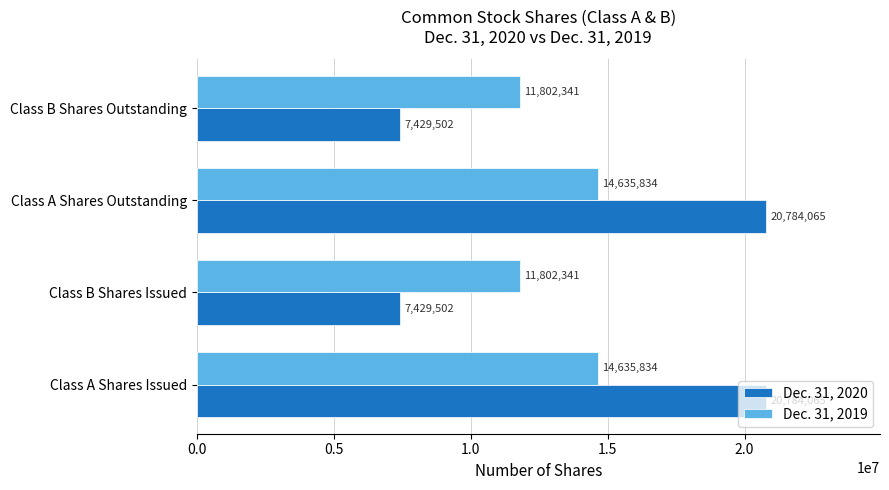

Rank the series by their average value, from lowest to highest.

Dec. 31, 2019, Dec. 31, 2020